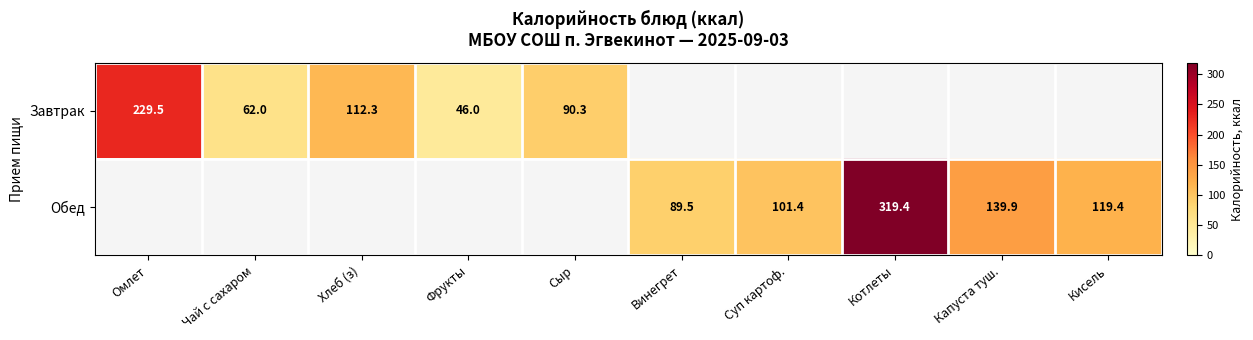

The Обед series shows 225.8 at Капуста туш.. True or false?

False